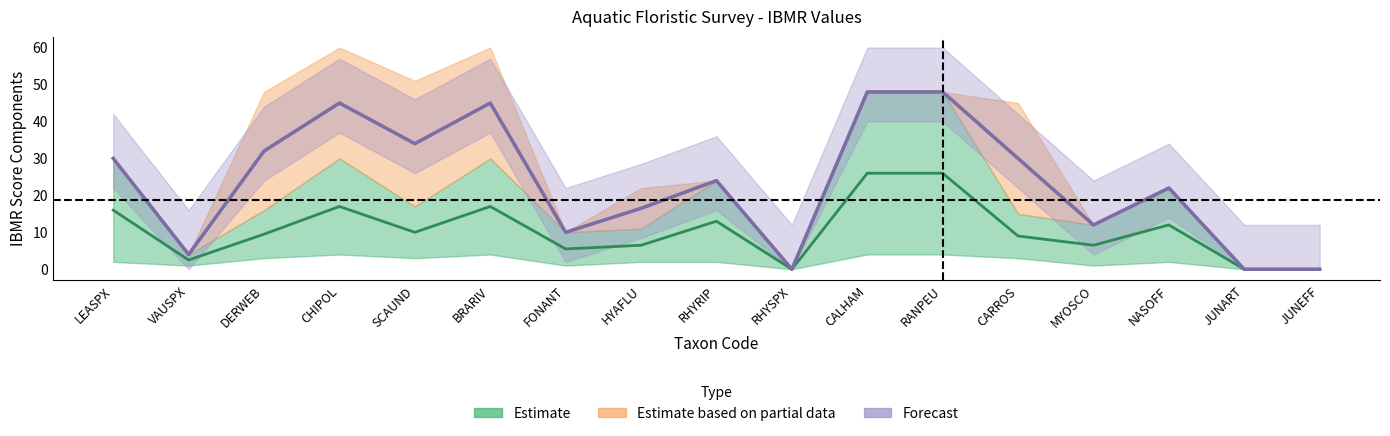

At how many categories does at least one series exceed 31?

6